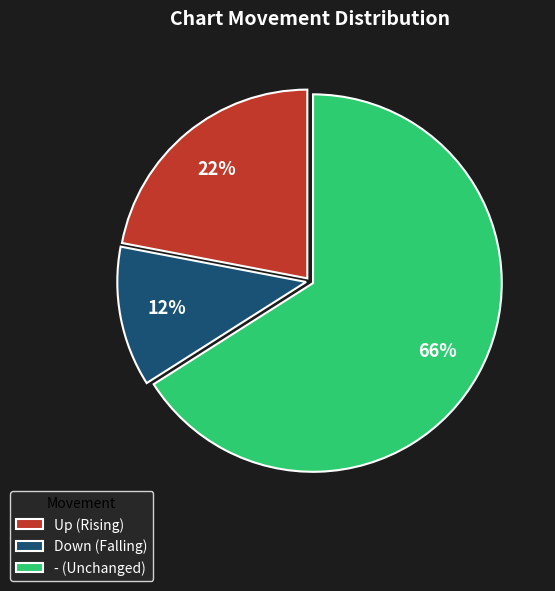

How many slices are in this pie chart?

3